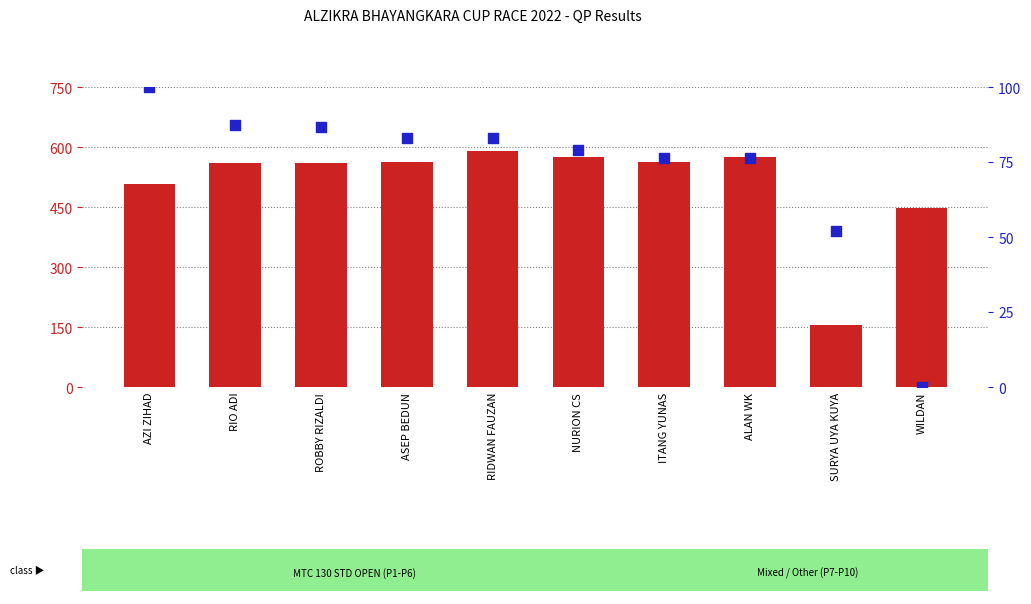

Which series reaches the maximum Y coordinate?

Total Time (s)